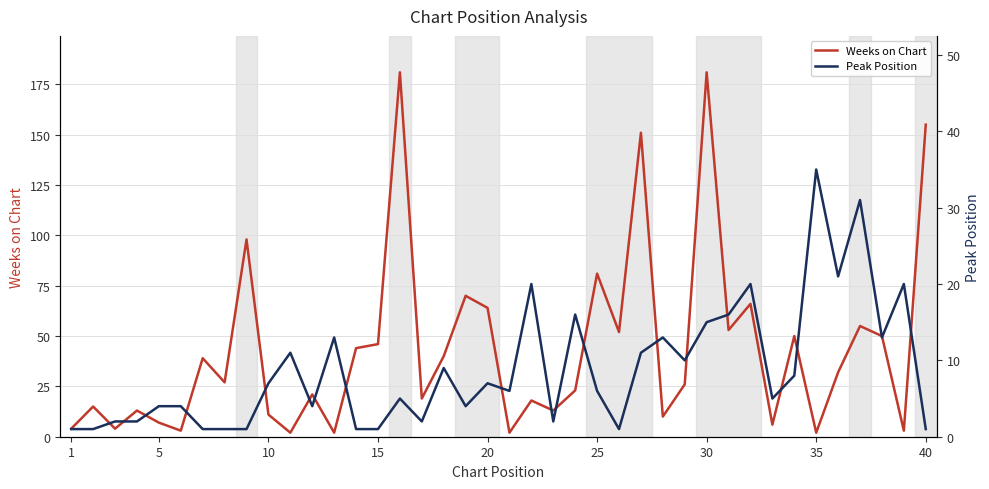

What is the highest value of the Weeks on Chart series?

181